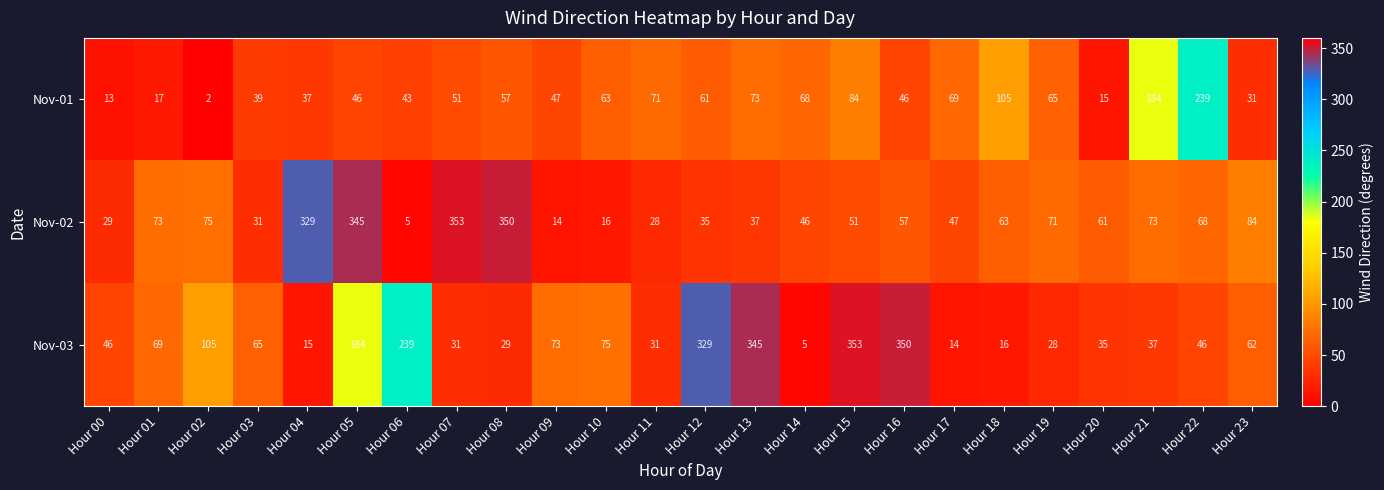

What is the smallest value displayed?

2